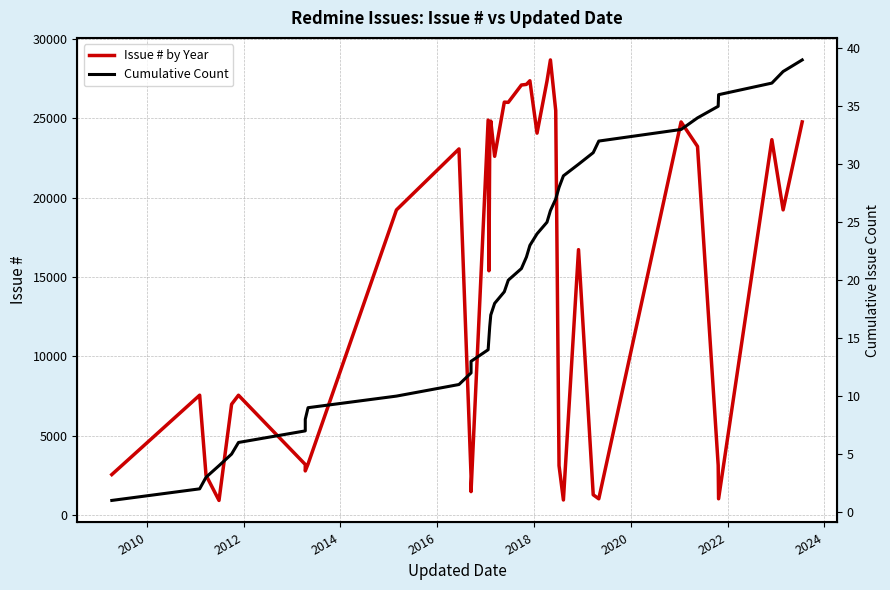

Does the chart have visible grid lines?

Yes